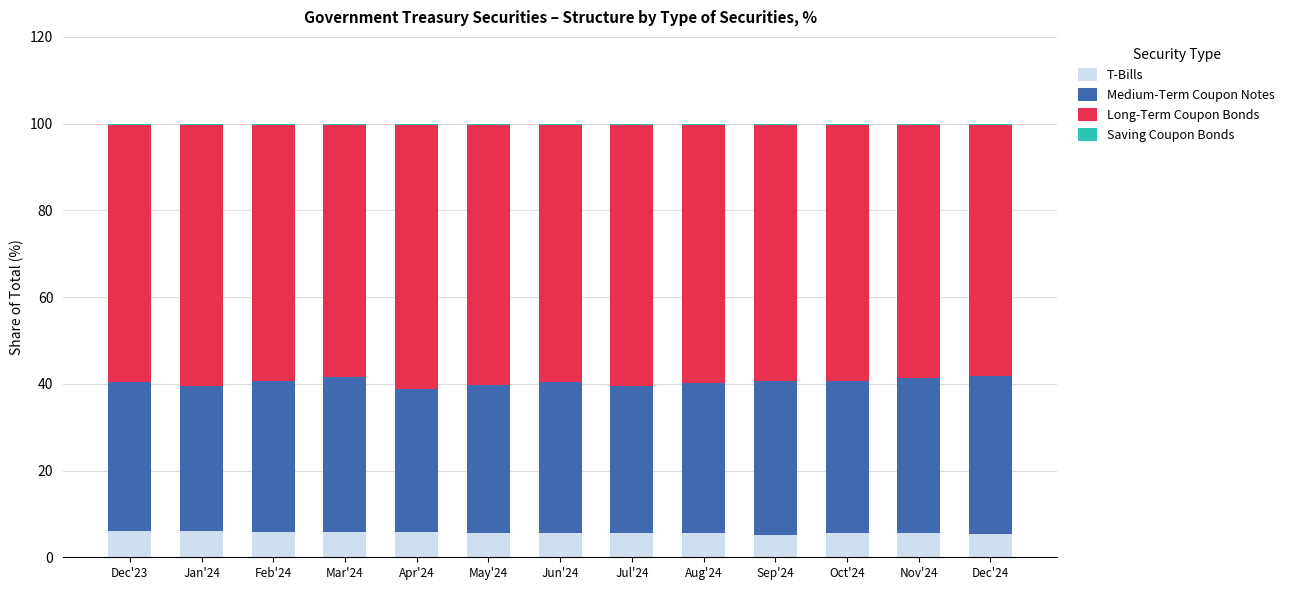

What is the difference between the Long-Term Coupon Bonds values at Aug'24 and Mar'24?

1.3